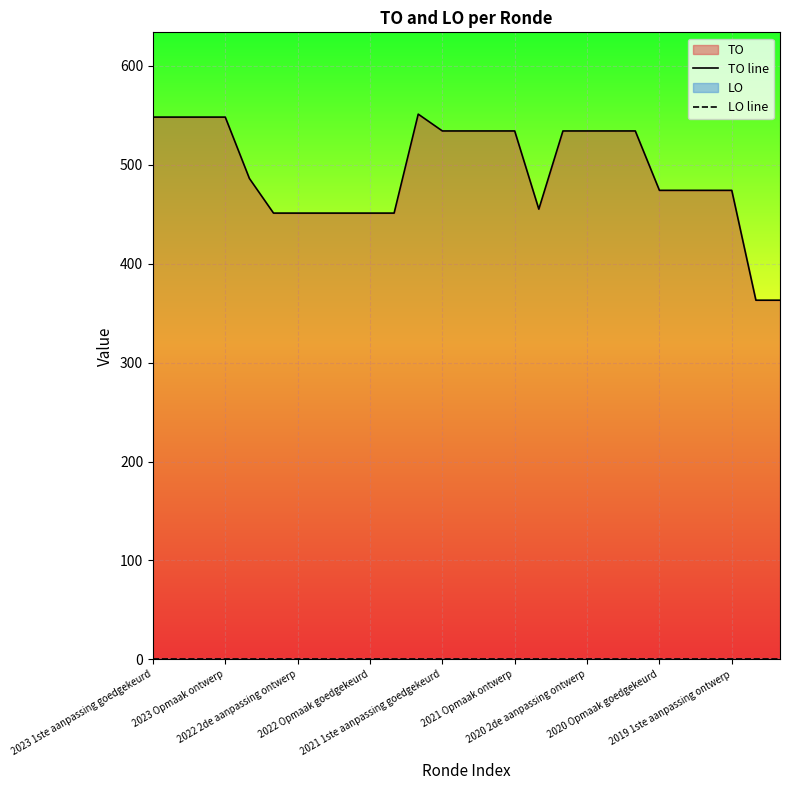

At how many categories does at least one series exceed 446?

25